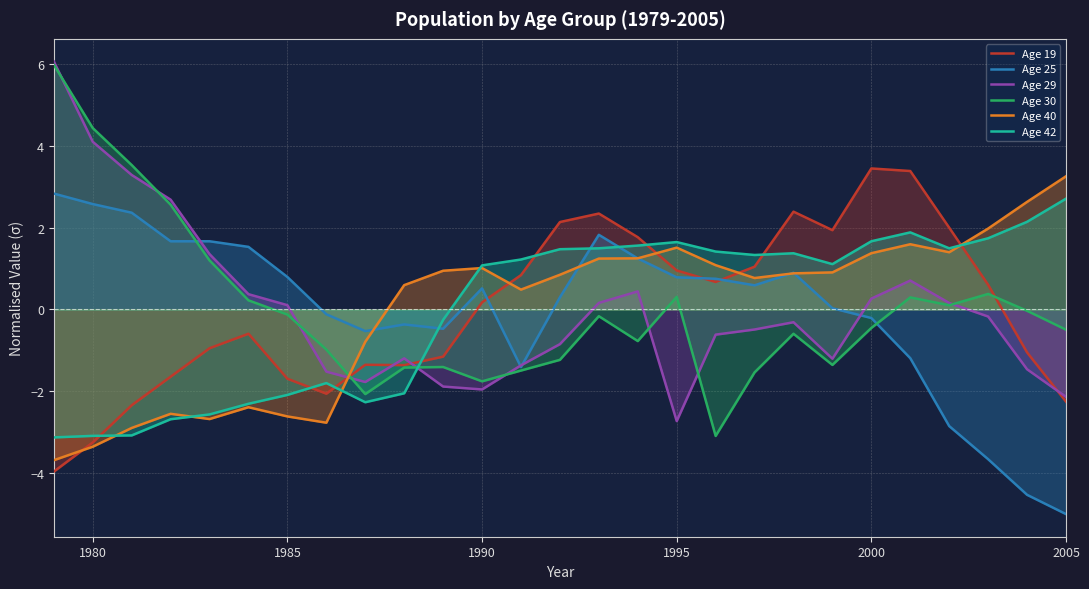

How many values in Age 40 are below zero?

9